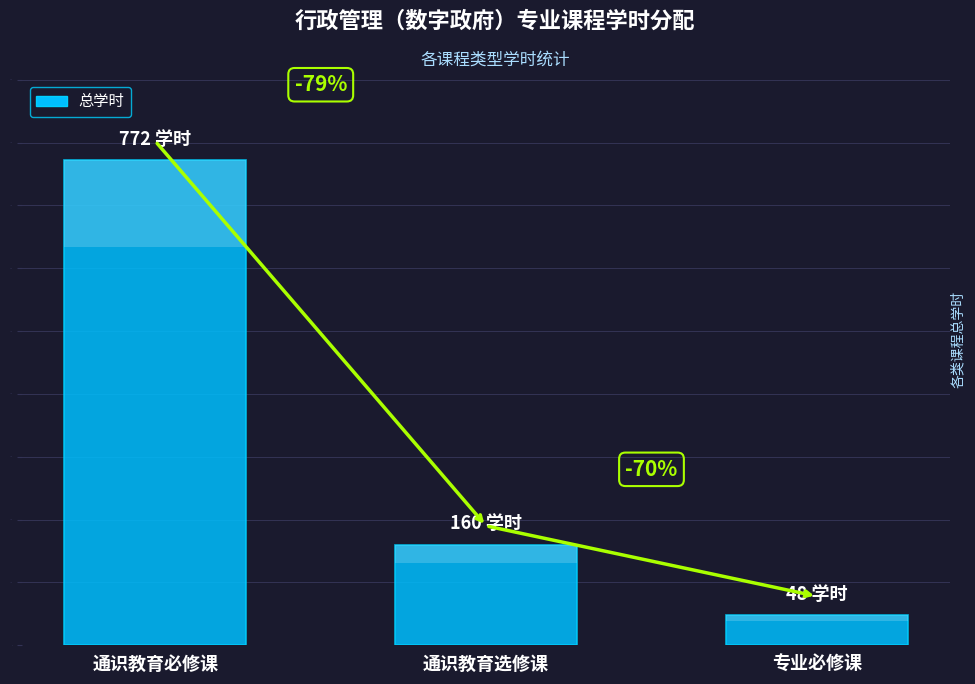

What is the difference between the maximum and second lowest values?

612